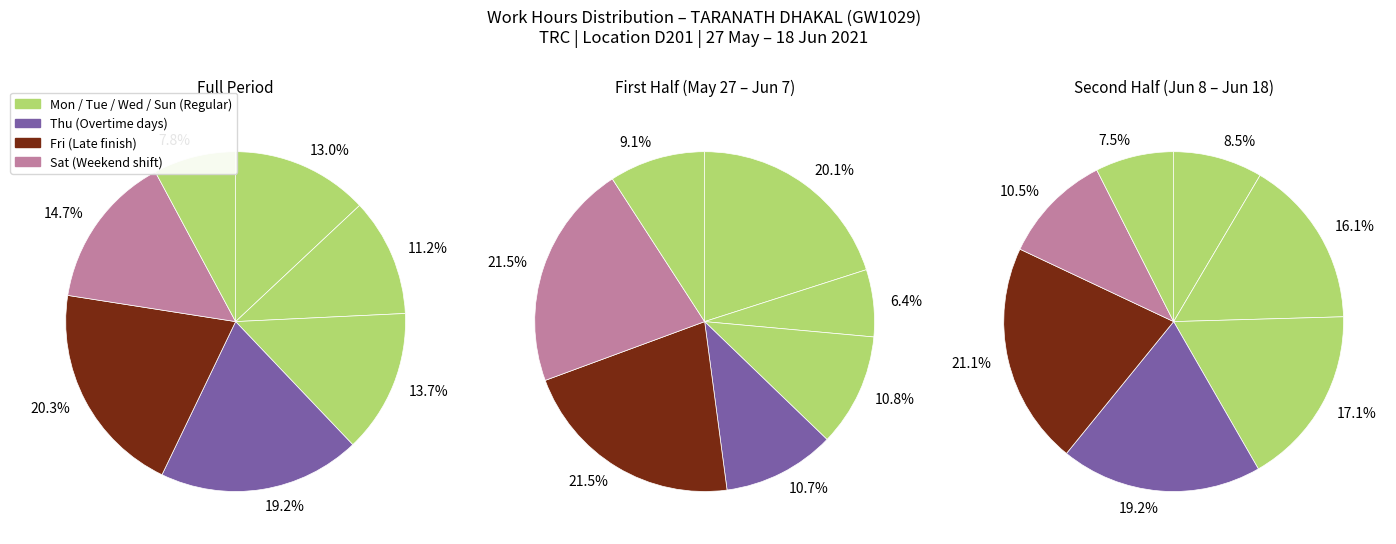

Count the number of slices in the pie.

21